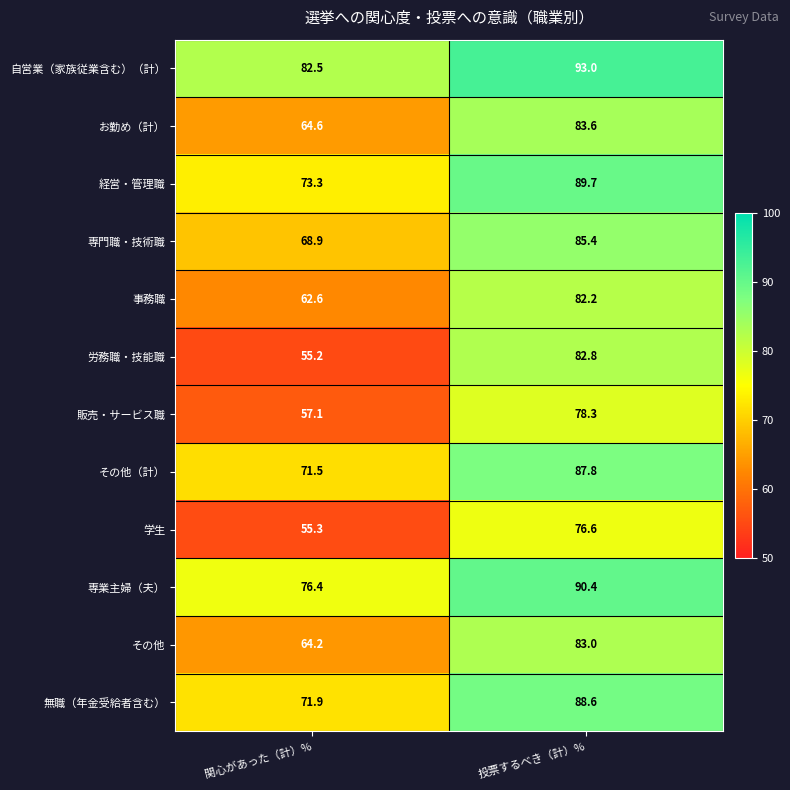

How many values in the その他（計） series exceed 87?

1